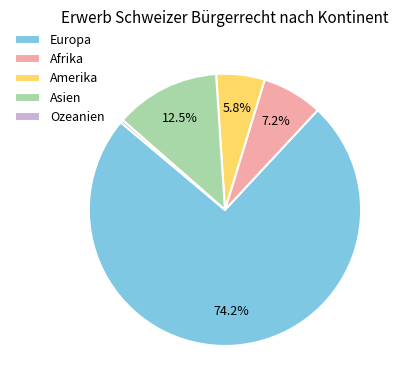

To the nearest percent, what is the combined percentage of Europa and Amerika?

80%